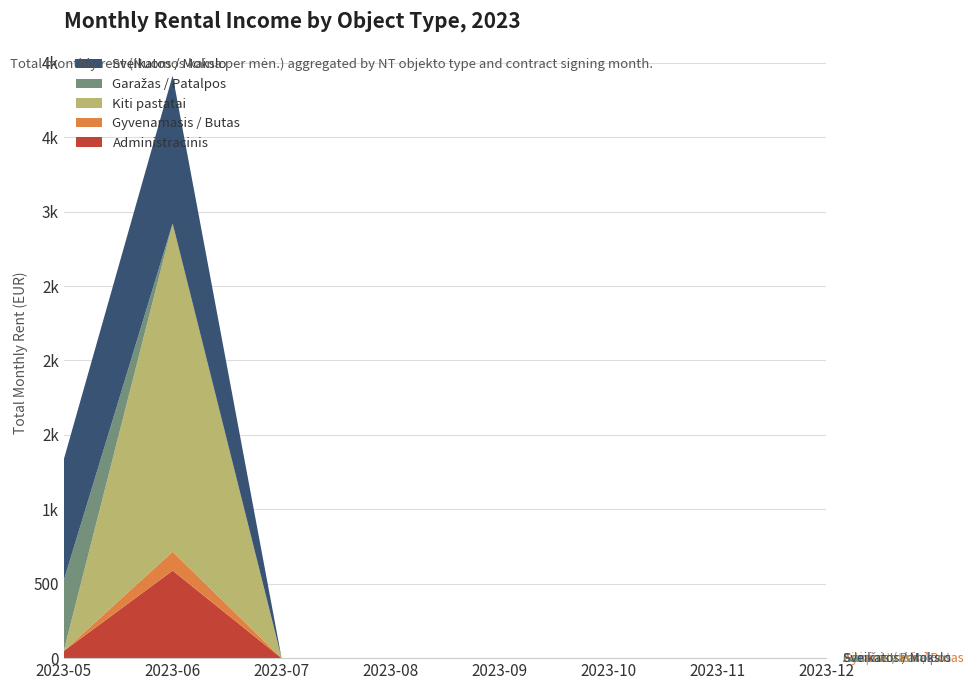

Reading left to right, what are all the values shown in this chart?

Administracinis: 2023-05=47.4	2023-06=588.2	2023-07=0.0	2023-08=0.0	2023-09=0.0	2023-10=0.0	2023-11=0.0	2023-12=0.0
Gyvenamasis / Butas: 2023-05=0.0	2023-06=127.1	2023-07=0.0	2023-08=0.0	2023-09=0.0	2023-10=0.0	2023-11=0.0	2023-12=0.0
Kiti pastatai: 2023-05=0.0	2023-06=2205.0	2023-07=0.0	2023-08=0.0	2023-09=0.0	2023-10=0.0	2023-11=0.0	2023-12=0.0
Garažas / Patalpos: 2023-05=473.4	2023-06=0.0	2023-07=0.0	2023-08=0.0	2023-09=0.0	2023-10=0.0	2023-11=0.0	2023-12=0.0
Sveikatos / Mokslo: 2023-05=811.2	2023-06=993.5	2023-07=0.0	2023-08=0.0	2023-09=0.0	2023-10=0.0	2023-11=0.0	2023-12=0.0